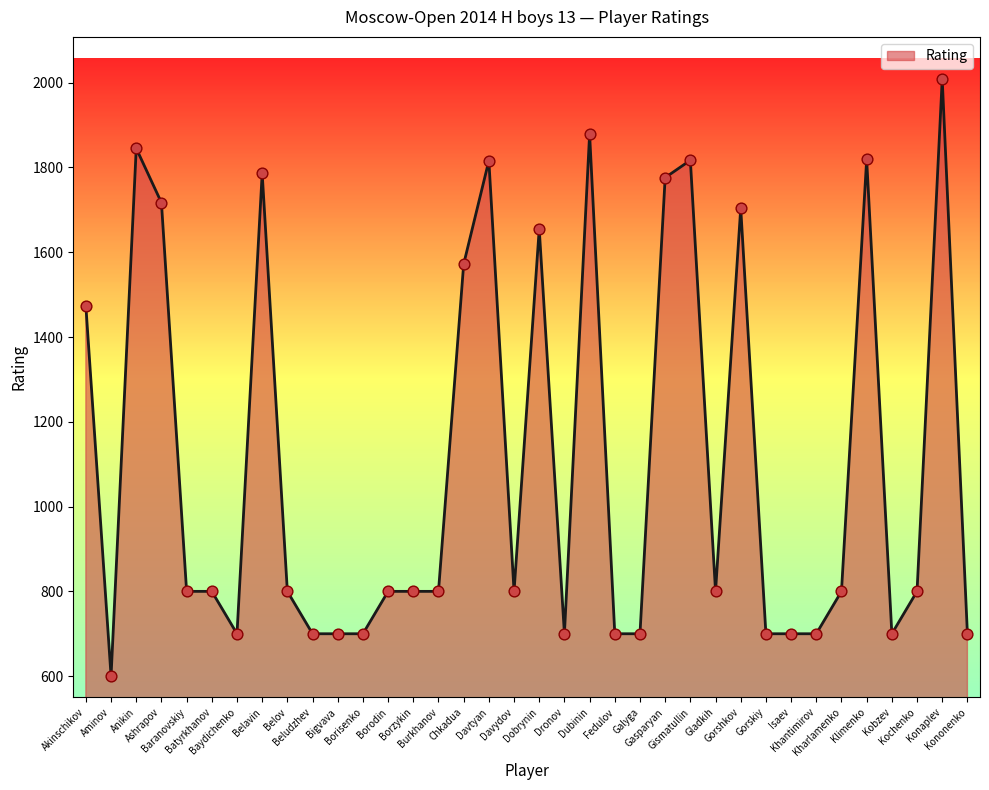

Approximately how many times larger is the value at Khantimirov compared to Dronov?

1.0